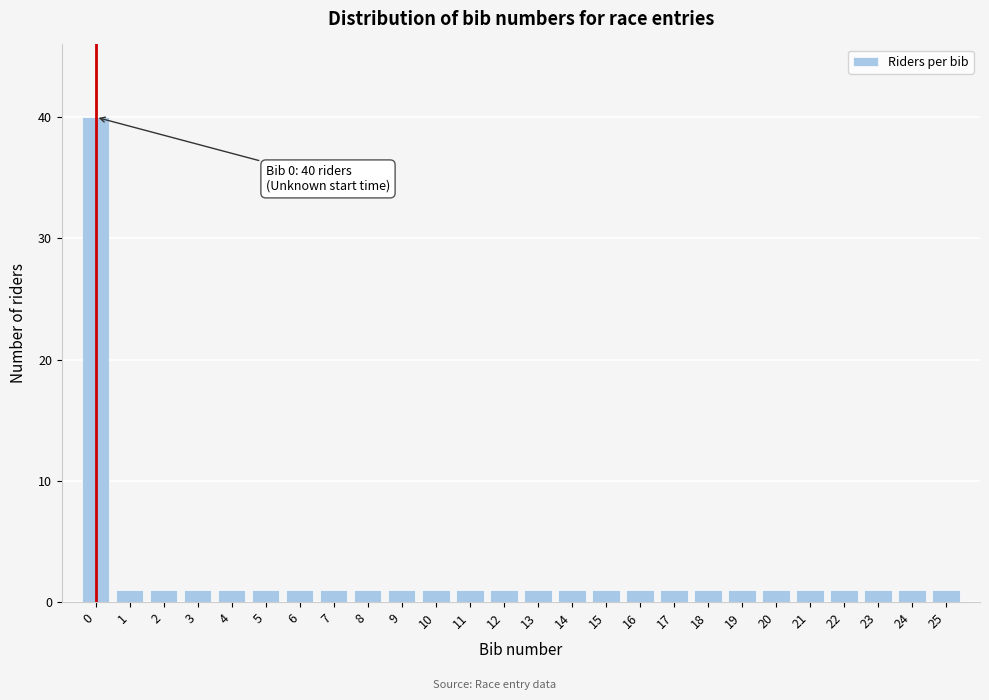

Reading right to left, extract all data points from this chart.

1	1	1	1	1	1	1	1	1	1	1	1	1	1	1	1	1	1	1	1	1	1	1	1	1	40